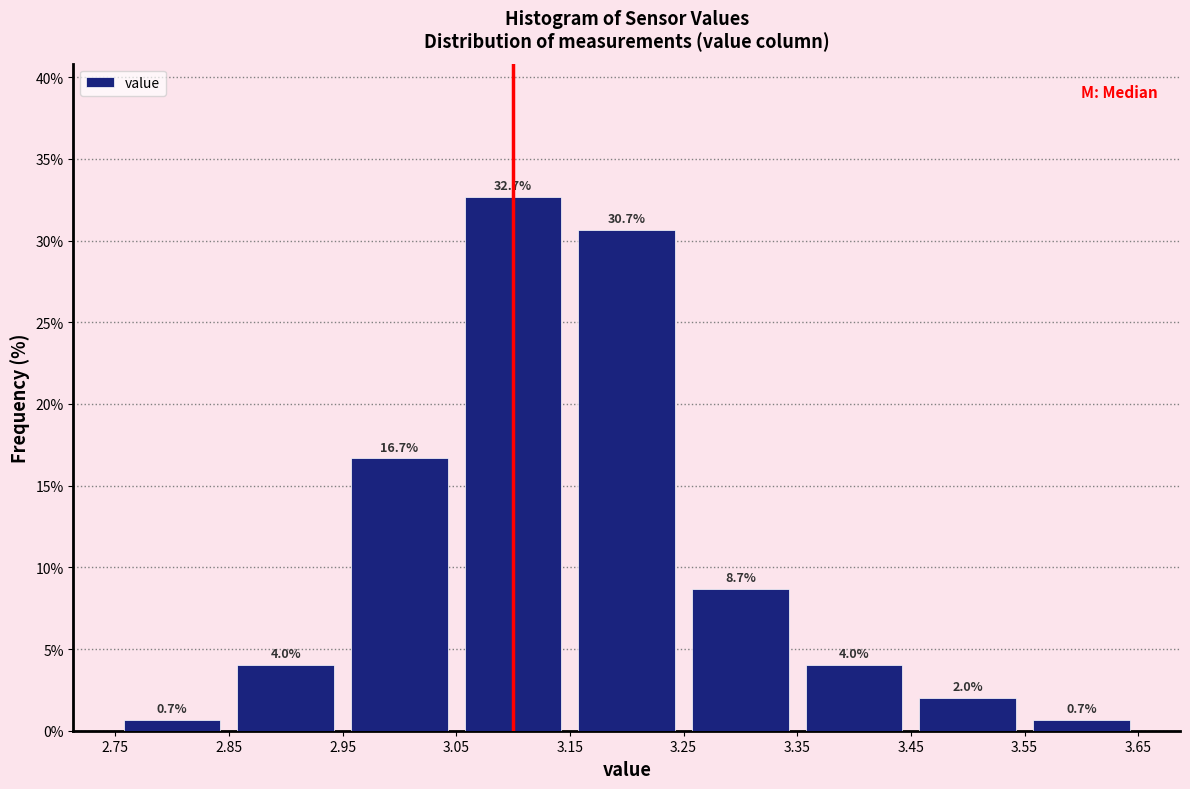

Reading left to right, list every bar in this chart as the range it spans on the x-axis followed by its height.

2.75 to 2.85: 0.7
2.85 to 2.95: 4.0
2.95 to 3.05: 16.7
3.05 to 3.15: 32.7
3.15 to 3.25: 30.7
3.25 to 3.35: 8.7
3.35 to 3.45: 4.0
3.45 to 3.55: 2.0
3.55 to 3.65: 0.7